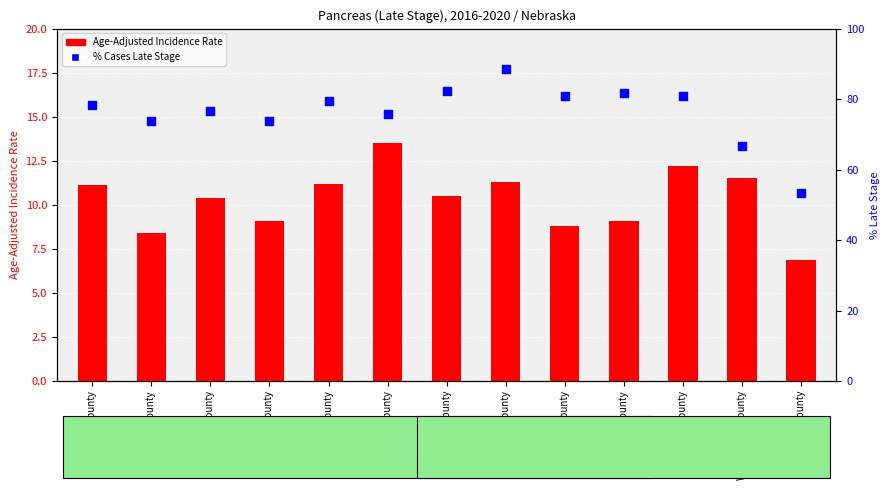

Which series contains the highest Y value?

% Late Stage